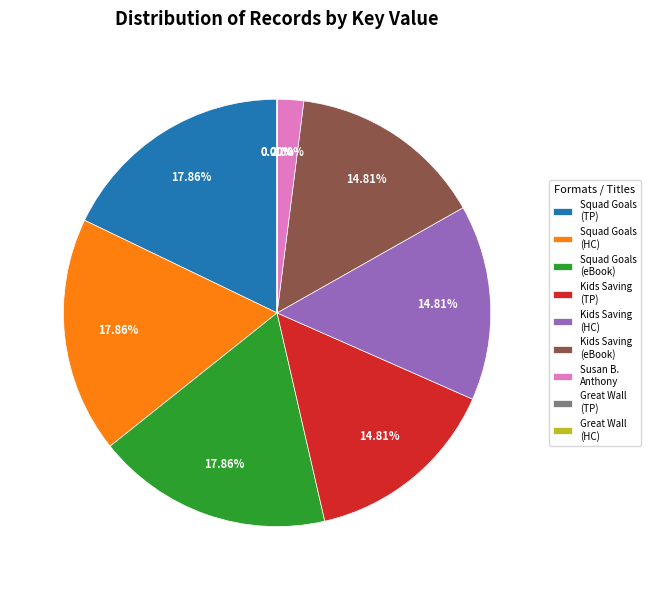

Is the sum of Squad Goals (HC) and Kids Saving (TP) greater than half?

No